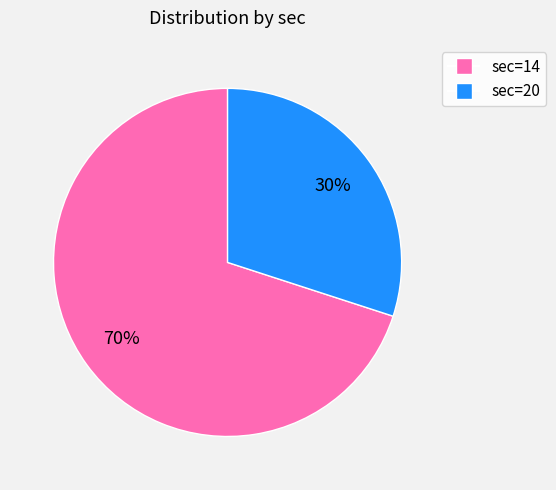

What is the ratio of the value at sec=14 to the value at sec=20?

2.3